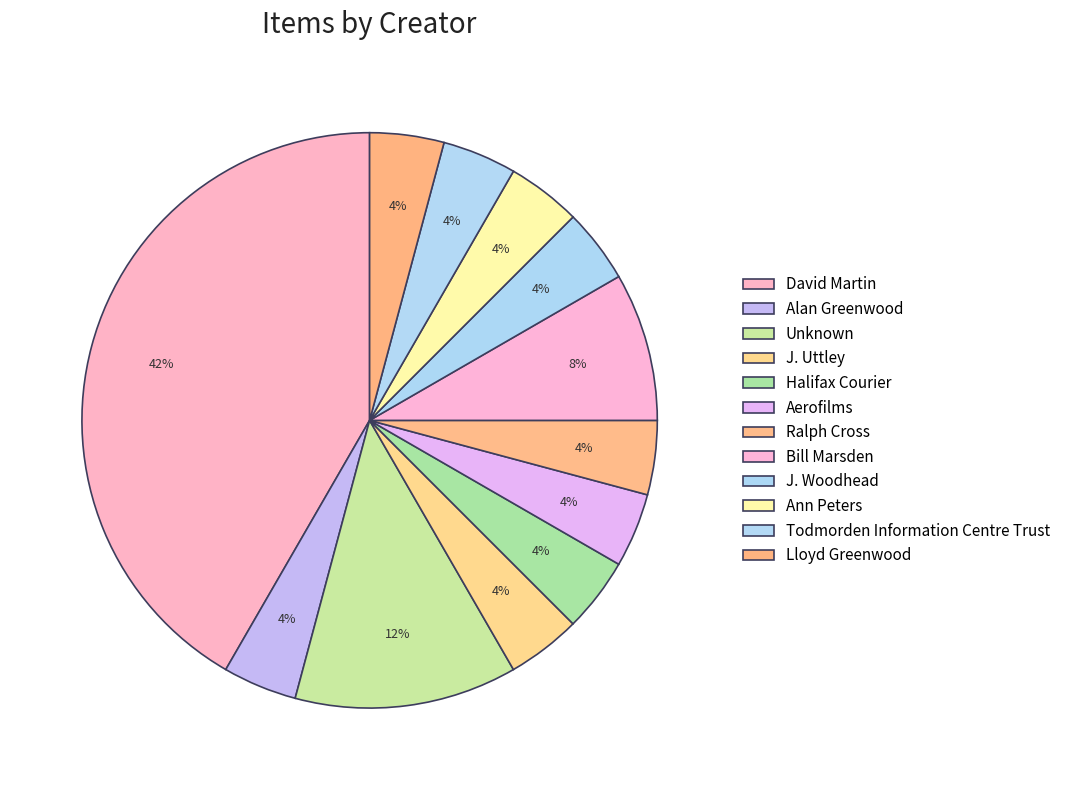

What is the ratio of the value at Unknown to the value at J. Woodhead?

3.0